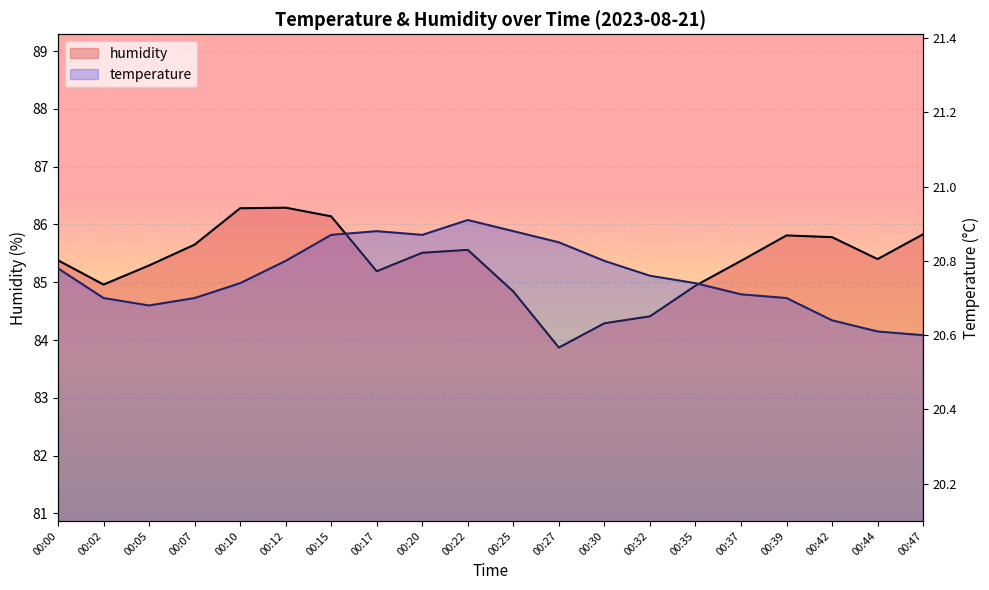

What is the value of the humidity point at the 9th from the left?

85.5